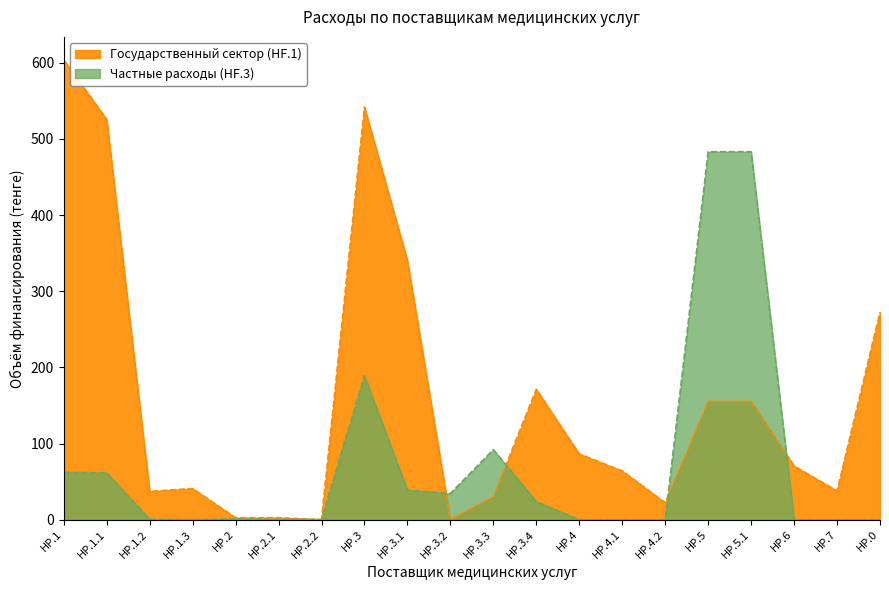

Reading right to left, extract all data points from this chart.

Государственный сектор (HF.1): 272.6	37.8	70.5	155.4	155.4	22.3	64.1	86.3	171.2	30.4	0.0	340.1	541.8	0.0	2.6	2.6	40.9	37.2	525.8	603.9
Частные расходы (HF.3): 0.0	0.0	0.0	483.2	483.2	0.0	0.0	0.0	23.7	92.0	34.5	38.9	189.1	0.5	0.6	1.1	0.0	0.7	61.5	62.2